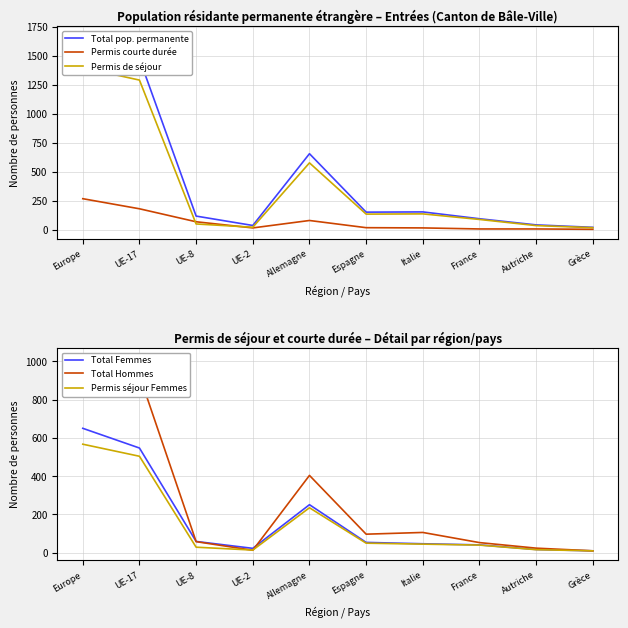

At which category does Permis de séjour reach its first local peak?

Allemagne